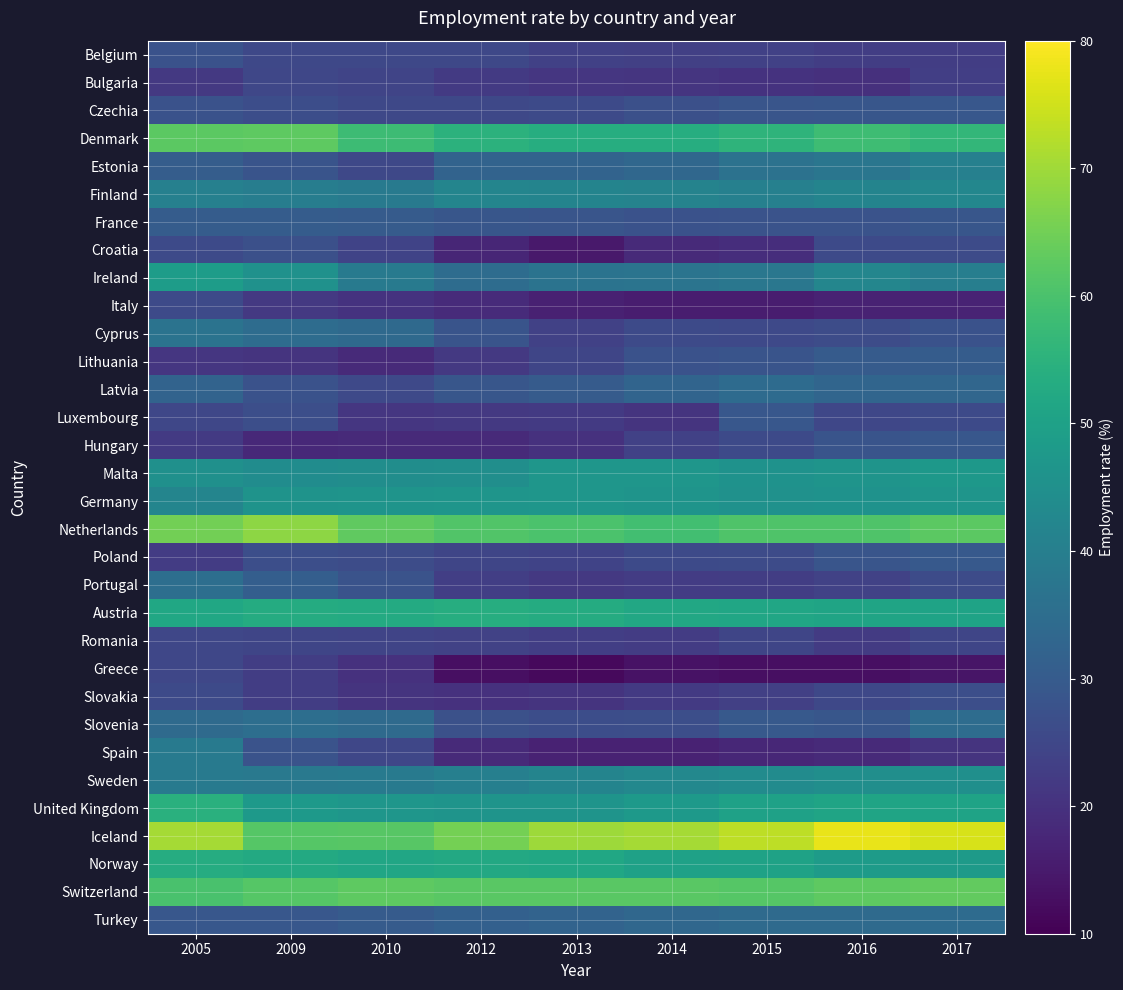

Reading right to left, what are all the values shown in this chart?

Belgium: 2017=22.7	2016=22.7	2015=23.4	2014=23.2	2013=23.6	2012=25.3	2010=25.2	2009=25.3	2005=27.5
Bulgaria: 2017=22.9	2016=19.8	2015=20.3	2014=20.7	2013=21.2	2012=21.9	2010=24.3	2009=24.8	2005=21.6
Czechia: 2017=29.1	2016=28.6	2015=28.4	2014=27.1	2013=25.6	2012=25.2	2010=25.2	2009=26.5	2005=27.5
Denmark: 2017=56.3	2016=58.2	2015=55.4	2014=53.7	2013=53.7	2012=55.0	2010=58.1	2009=62.5	2005=62.3
Estonia: 2017=40.5	2016=37.5	2015=36.3	2014=33.3	2013=32.4	2012=32.3	2010=25.3	2009=28.3	2005=30.7
Finland: 2017=42.5	2016=41.7	2015=40.5	2014=41.4	2013=41.5	2012=41.8	2010=38.8	2009=39.6	2005=40.5
France: 2017=28.7	2016=27.8	2015=27.9	2014=27.6	2013=28.4	2012=28.6	2010=30.1	2009=30.5	2005=30.4
Croatia: 2017=25.9	2016=25.6	2015=19.1	2014=18.3	2013=14.9	2012=17.4	2010=24.2	2009=27.1	2005=25.8
Ireland: 2017=40.0	2016=42.0	2015=37.8	2014=36.8	2013=36.6	2012=34.8	2010=38.7	2009=45.3	2005=48.7
Italy: 2017=17.1	2016=16.6	2015=15.6	2014=15.6	2013=16.3	2012=18.5	2010=20.2	2009=21.5	2005=25.7
Cyprus: 2017=27.6	2016=26.4	2015=25.5	2014=25.8	2013=23.5	2012=28.1	2010=33.8	2009=34.8	2005=36.7
Lithuania: 2017=30.4	2016=30.2	2015=28.3	2014=27.6	2013=24.6	2012=21.5	2010=18.3	2009=20.6	2005=21.2
Latvia: 2017=33.0	2016=32.8	2015=34.5	2014=32.5	2013=30.2	2012=28.7	2010=25.4	2009=27.5	2005=32.2
Luxembourg: 2017=25.8	2016=24.9	2015=29.1	2014=20.4	2013=21.9	2012=21.7	2010=21.2	2009=26.7	2005=24.9
Hungary: 2017=29.0	2016=28.1	2015=25.7	2014=23.5	2013=20.1	2012=18.4	2010=18.3	2009=18.1	2005=21.8
Malta: 2017=47.3	2016=46.2	2015=45.6	2014=46.7	2013=46.7	2012=44.5	2010=44.2	2009=44.1	2005=45.0
Germany: 2017=46.5	2016=45.7	2015=45.3	2014=46.1	2013=46.9	2012=46.6	2010=46.2	2009=46.0	2005=41.9
Netherlands: 2017=62.3	2016=60.8	2015=60.8	2014=58.8	2013=60.1	2012=61.1	2010=63.0	2009=68.0	2005=65.2
Poland: 2017=29.6	2016=28.4	2015=26.0	2014=25.8	2013=24.2	2012=24.7	2010=26.4	2009=26.8	2005=22.5
Portugal: 2017=25.9	2016=23.9	2015=22.8	2014=22.4	2013=21.7	2012=23.0	2010=27.9	2009=30.8	2005=35.3
Austria: 2017=50.6	2016=51.0	2015=51.3	2014=52.1	2013=53.1	2012=53.7	2010=52.8	2009=53.1	2005=51.6
Romania: 2017=24.5	2016=22.3	2015=24.5	2014=22.5	2013=22.9	2012=23.7	2010=24.3	2009=24.5	2005=24.9
Greece: 2017=14.1	2016=13.0	2015=13.0	2014=13.3	2013=11.8	2012=13.0	2010=20.1	2009=22.8	2005=25.0
Slovakia: 2017=26.9	2016=25.2	2015=23.3	2014=21.8	2013=20.4	2012=20.1	2010=20.6	2009=22.8	2005=25.6
Slovenia: 2017=34.7	2016=28.6	2015=29.6	2014=26.8	2013=26.5	2012=27.3	2010=34.1	2009=35.3	2005=34.1
Spain: 2017=20.5	2016=18.4	2015=17.9	2014=16.7	2013=16.8	2012=18.4	2010=25.0	2009=28.0	2005=38.5
Sweden: 2017=44.9	2016=44.5	2015=43.9	2014=42.8	2013=41.7	2012=40.2	2010=38.8	2009=38.3	2005=38.7
United Kingdom: 2017=50.7	2016=50.8	2015=50.0	2014=48.0	2013=46.3	2012=46.2	2010=46.8	2009=47.9	2005=54.3
Iceland: 2017=75.8	2016=77.6	2015=73.1	2014=70.5	2013=69.7	2012=65.4	2010=61.7	2009=61.5	2005=70.5
Norway: 2017=48.2	2016=48.5	2015=50.4	2014=50.1	2013=51.8	2012=52.2	2010=51.4	2009=52.6	2005=53.4
Switzerland: 2017=63.1	2016=62.5	2015=61.6	2014=62.1	2013=62.1	2012=62.0	2010=62.5	2009=61.6	2005=59.9
Turkey: 2017=34.4	2016=34.1	2015=34.1	2014=33.5	2013=32.2	2012=31.5	2010=30.0	2009=28.9	2005=28.9